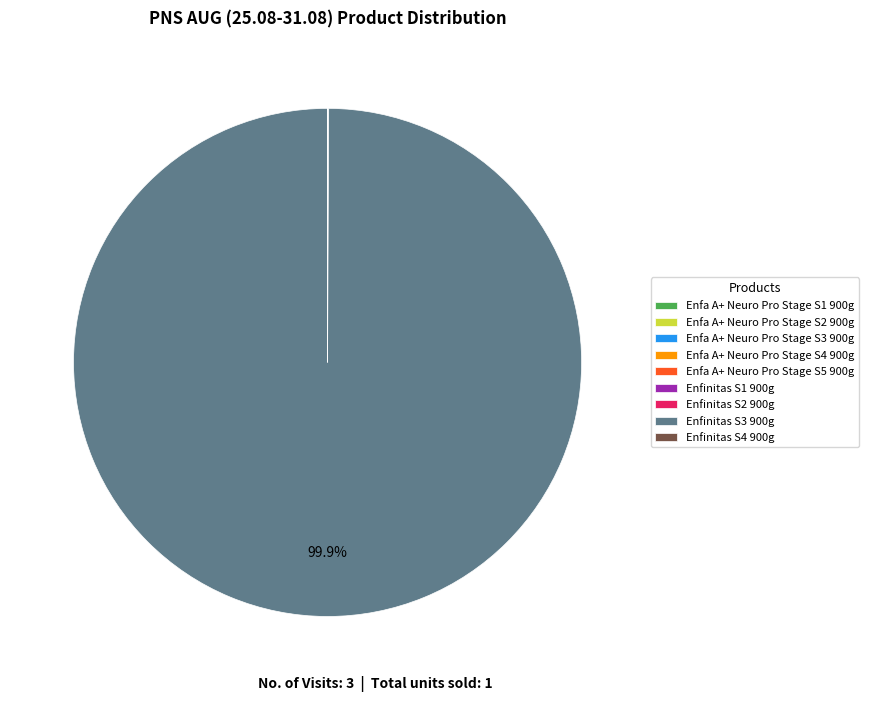

Which category has the biggest portion of the pie?

Enfinitas S3 900g